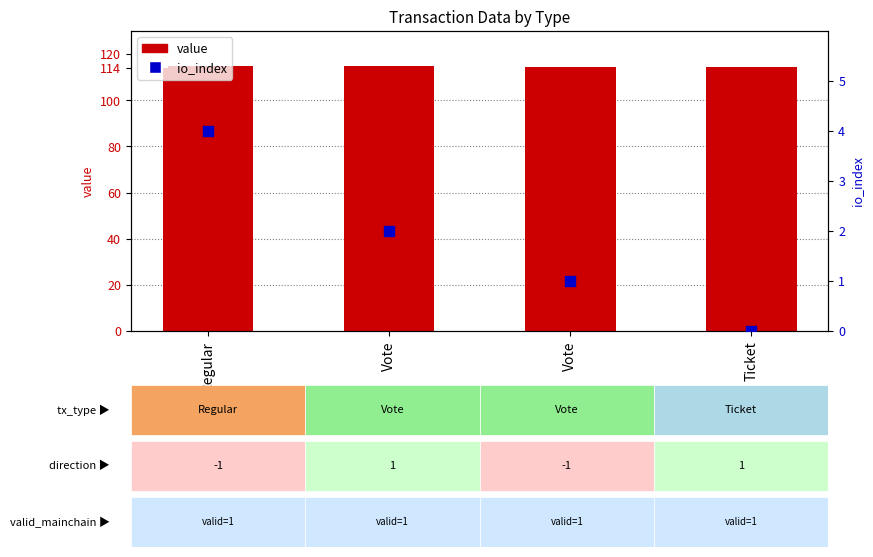

What are all the series names shown in the legend?

value, io_index